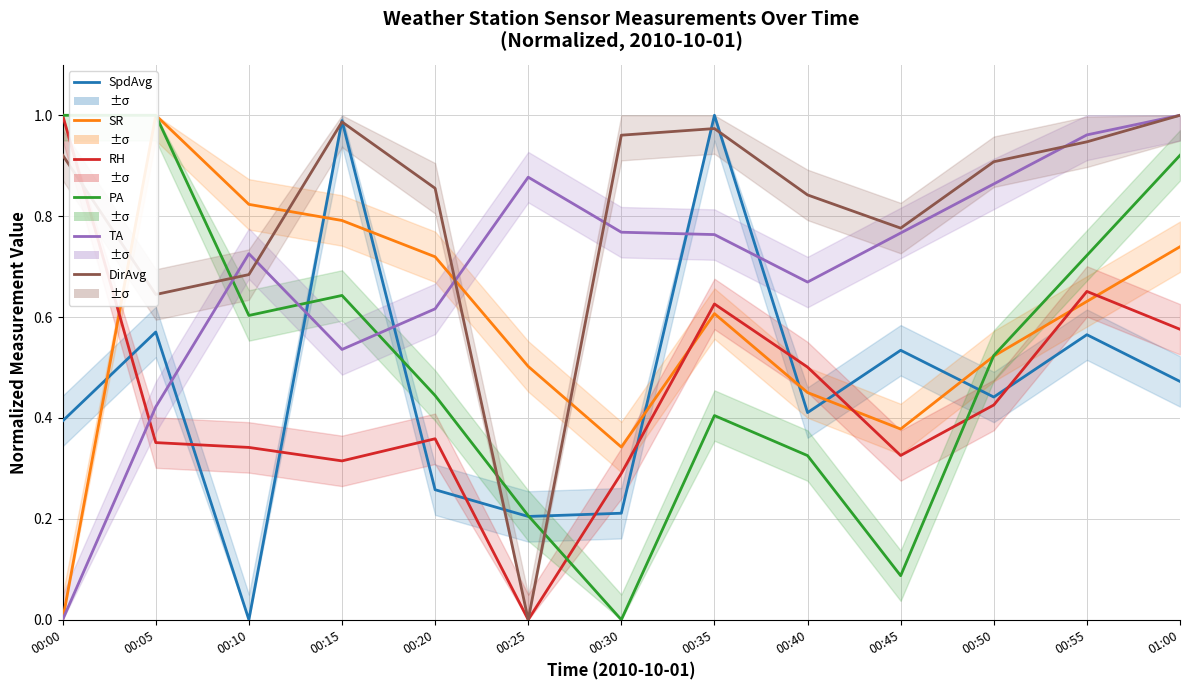

Reading right to left, what are all the values shown in this chart?

SpdAvg: 01:00=0.5	00:55=0.6	00:50=0.4	00:45=0.5	00:40=0.4	00:35=1.0	00:30=0.2	00:25=0.2	00:20=0.3	00:15=1.0	00:10=0.0	00:05=0.6	00:00=0.4
SR: 01:00=0.7	00:55=0.6	00:50=0.5	00:45=0.4	00:40=0.5	00:35=0.6	00:30=0.3	00:25=0.5	00:20=0.7	00:15=0.8	00:10=0.8	00:05=1.0	00:00=0.0
RH: 01:00=0.6	00:55=0.7	00:50=0.4	00:45=0.3	00:40=0.5	00:35=0.6	00:30=0.3	00:25=0.0	00:20=0.4	00:15=0.3	00:10=0.3	00:05=0.4	00:00=1.0
PA: 01:00=0.9	00:55=0.7	00:50=0.5	00:45=0.1	00:40=0.3	00:35=0.4	00:30=0.0	00:25=0.2	00:20=0.4	00:15=0.6	00:10=0.6	00:05=1.0	00:00=1.0
TA: 01:00=1.0	00:55=1.0	00:50=0.9	00:45=0.8	00:40=0.7	00:35=0.8	00:30=0.8	00:25=0.9	00:20=0.6	00:15=0.5	00:10=0.7	00:05=0.4	00:00=0.0
DirAvg: 01:00=1.0	00:55=0.9	00:50=0.9	00:45=0.8	00:40=0.8	00:35=1.0	00:30=1.0	00:25=0.0	00:20=0.9	00:15=1.0	00:10=0.7	00:05=0.6	00:00=0.9